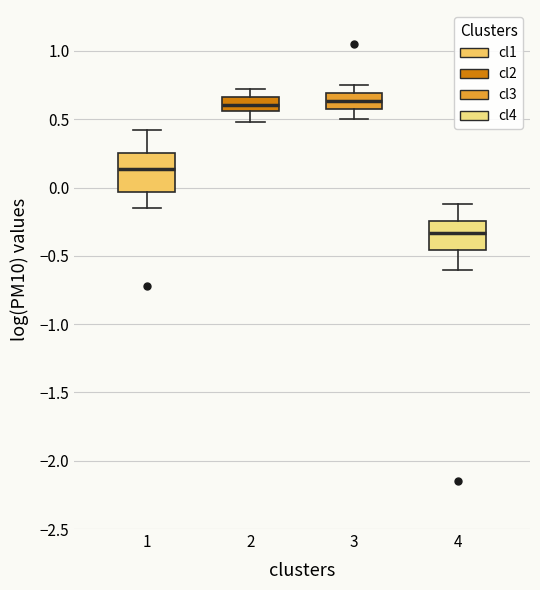

Where is the upper edge of the box at x = 1 on the y-axis? The values are not printed on the chart, so give them approximately, as read against the axis.

0.25